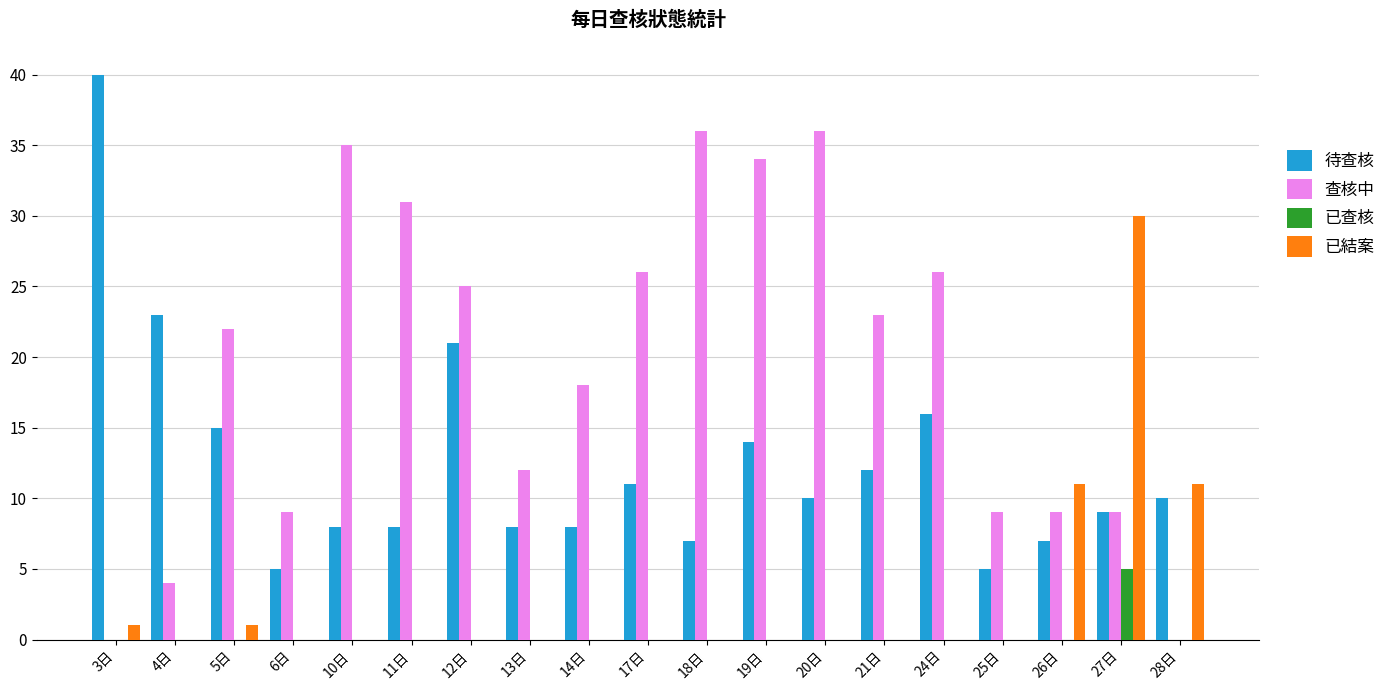

What is the sum of all 待查核 values?

237